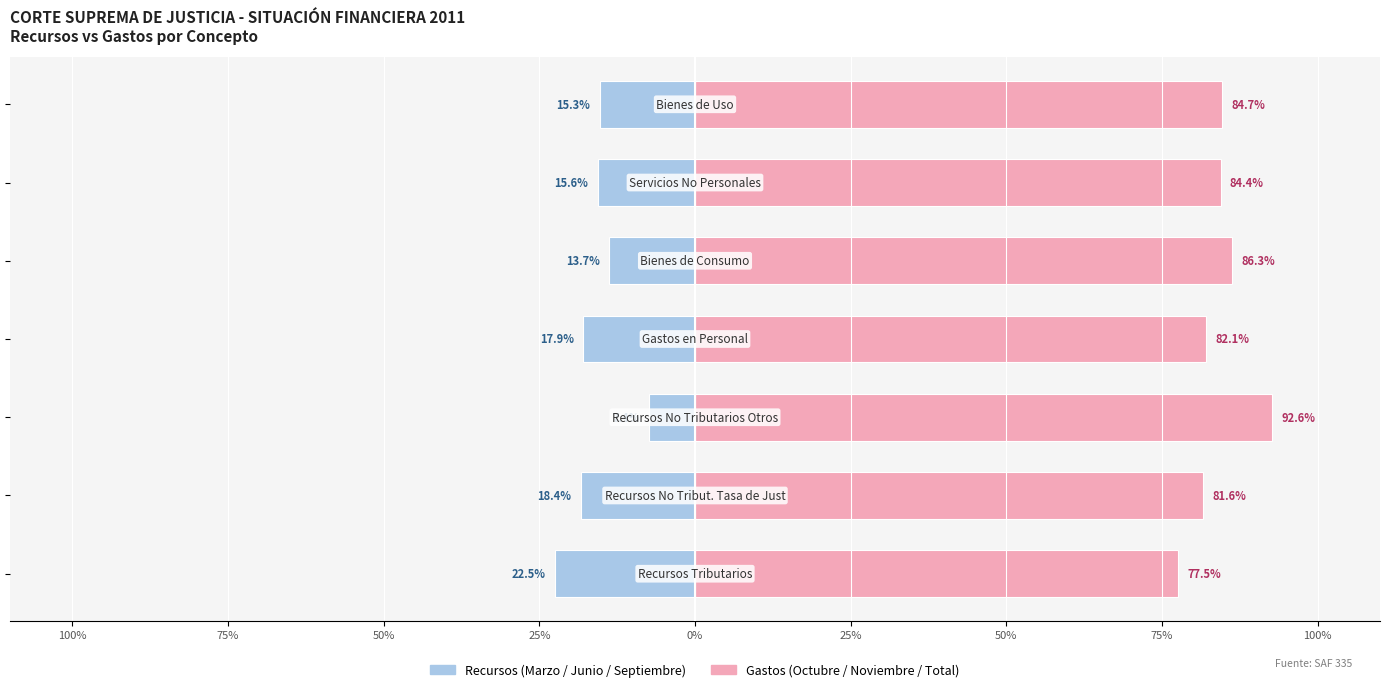

The Recursos (Marzo/Junio/Sep) series shows -4.7 at 50%. True or false?

False